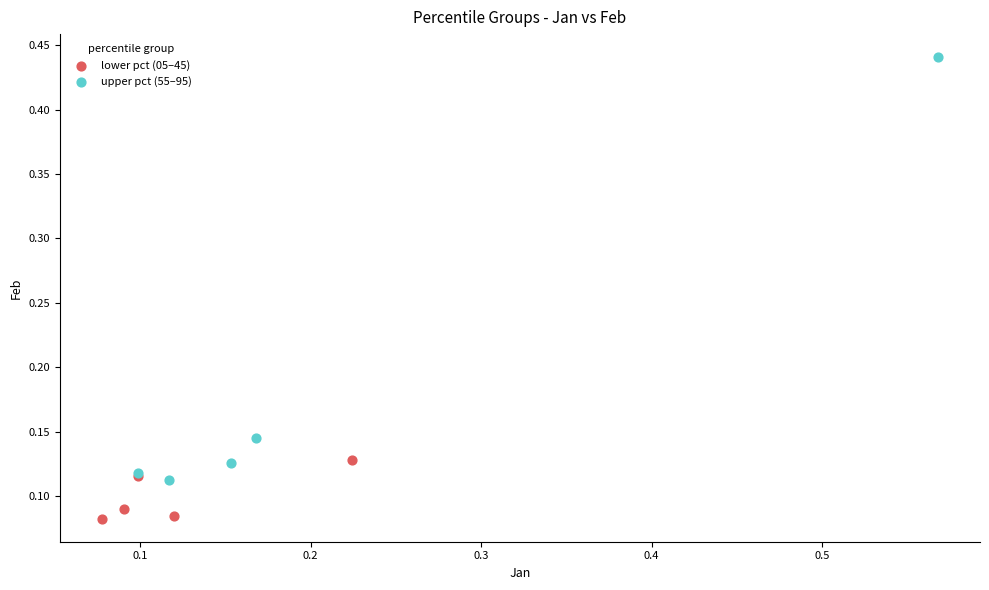

Which series reaches the minimum Y coordinate?

lower pct (05–45)